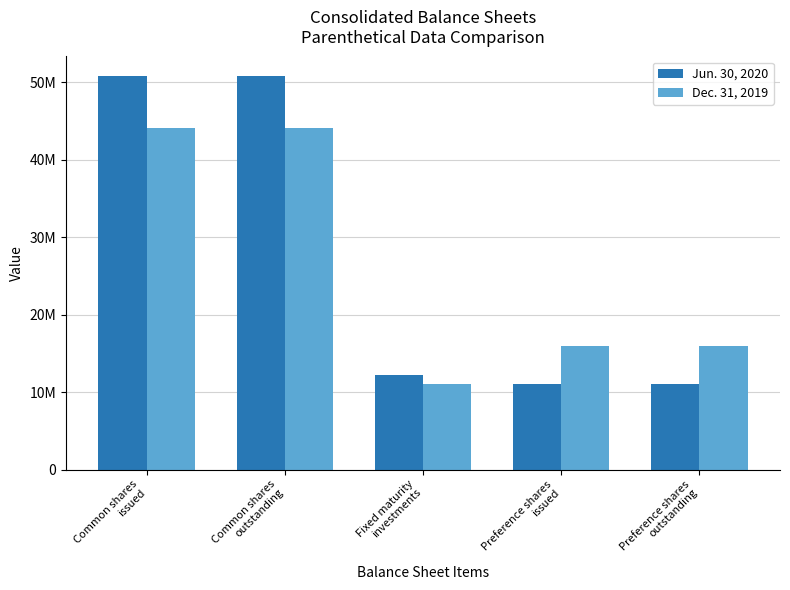

Are the bars horizontal?

No